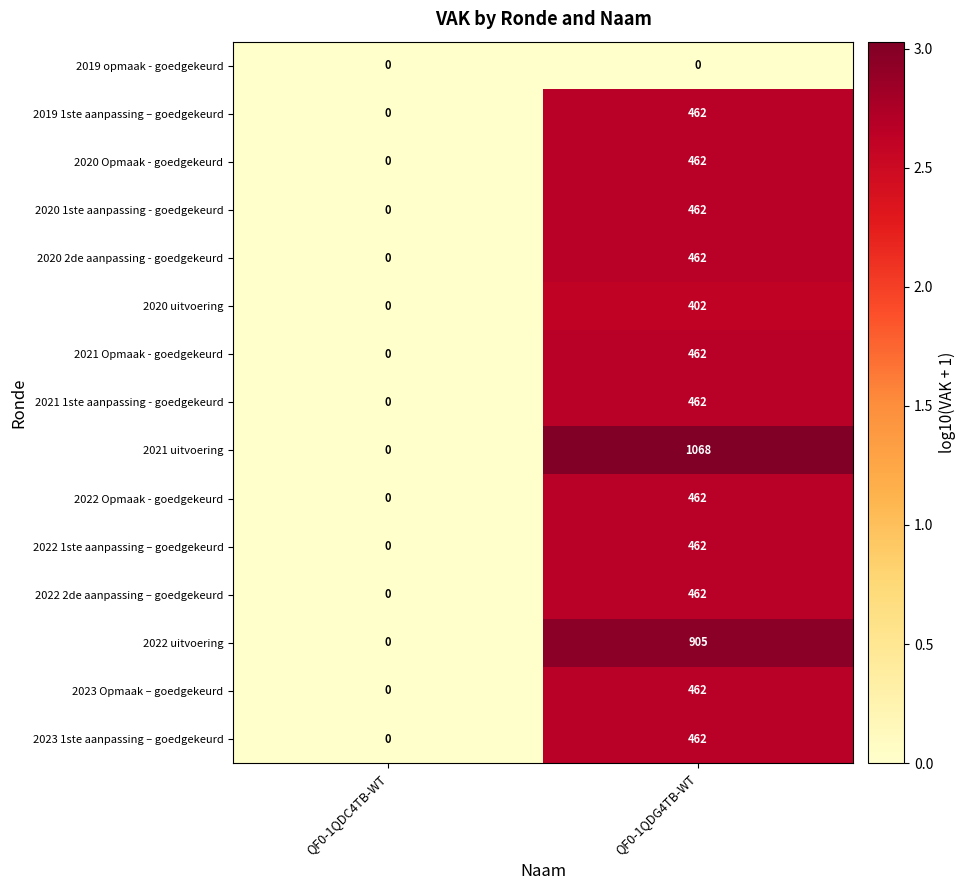

How many positive values does the 2023 1ste aanpassing – goedgekeurd series have?

1